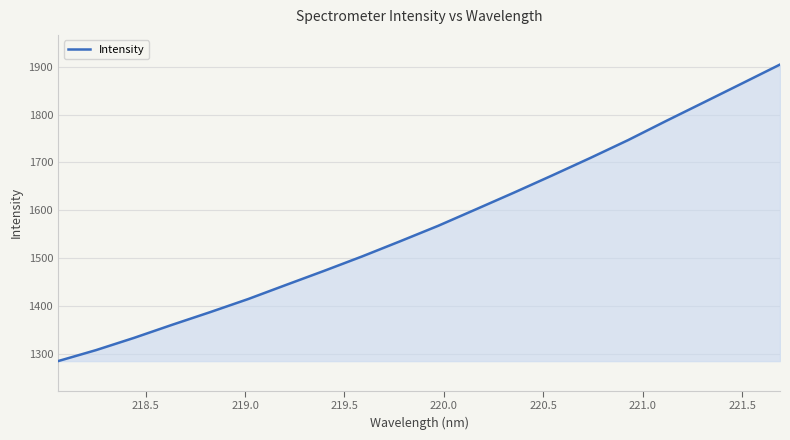

What is the average value?

1568.0